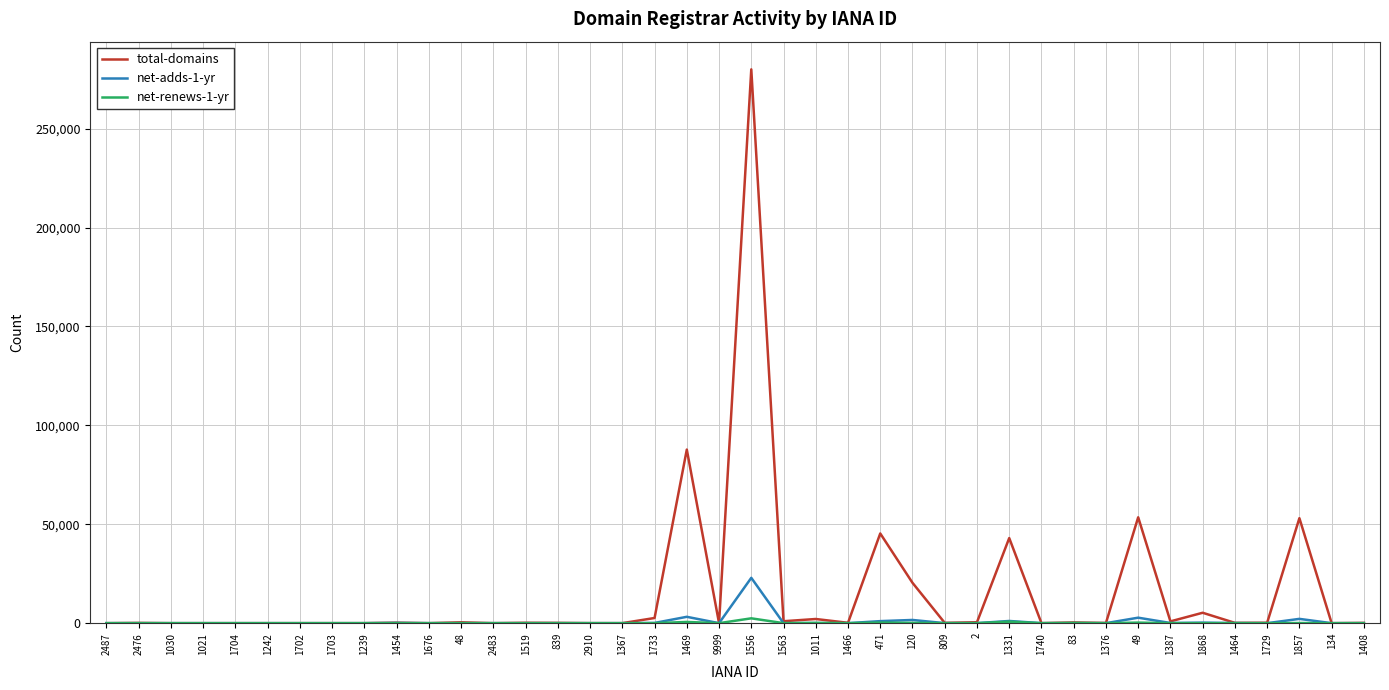

The total-domains series shows 153 at 809. True or false?

True